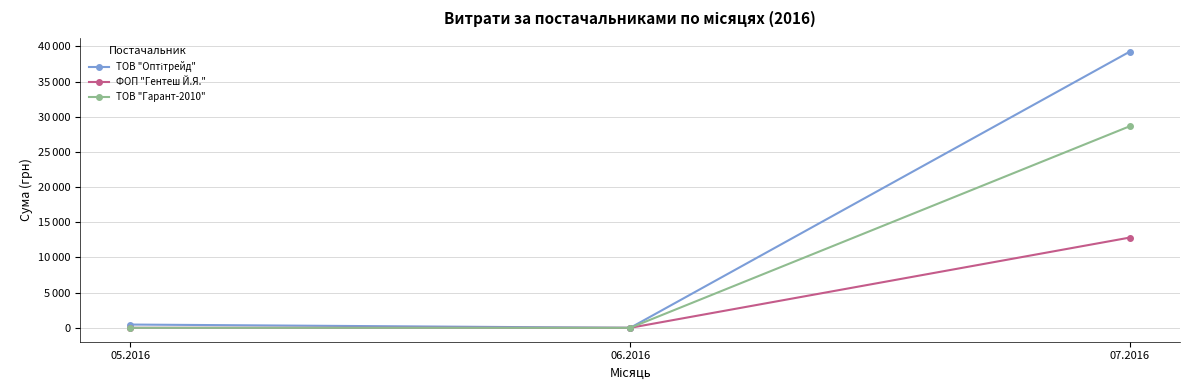

What is the label of the 1st point from the right?

07.2016